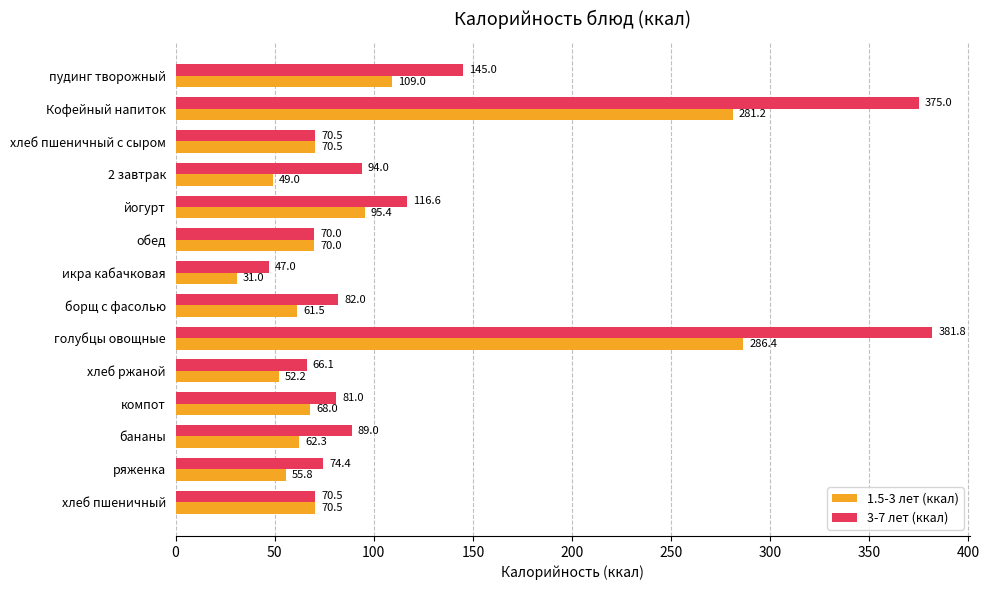

At борщ с фасолью, list the series in order from largest to smallest.

3-7 лет (ккал), 1.5-3 лет (ккал)